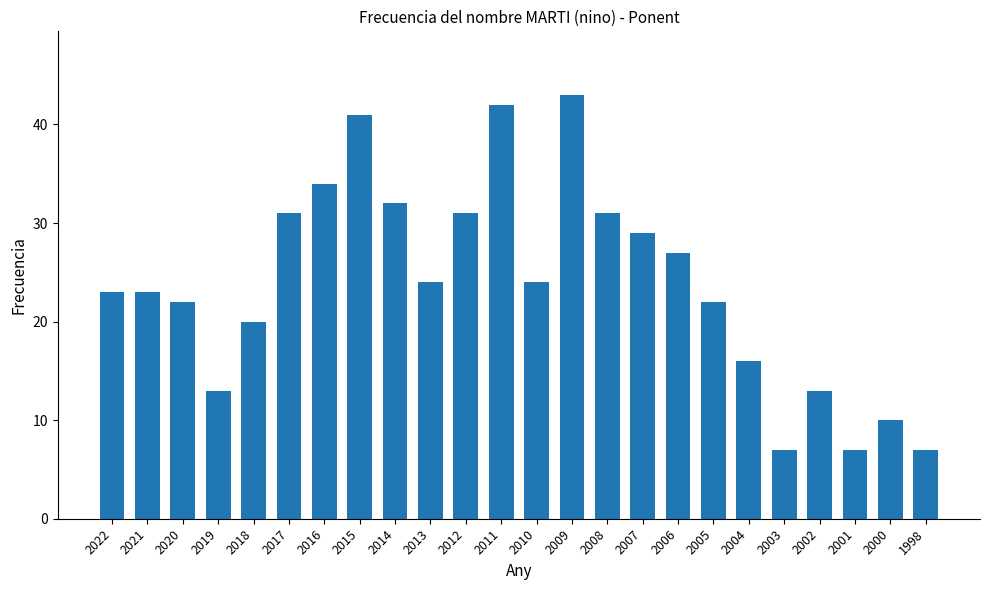

How many distinct data groups are displayed?

1